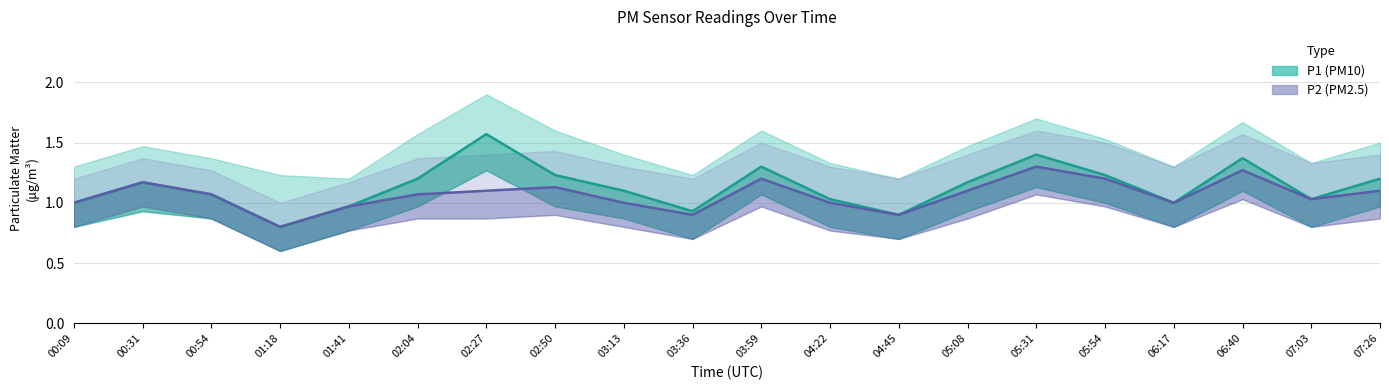

List the series in order of their peak value, highest first.

P1 (PM10), P2 (PM2.5)